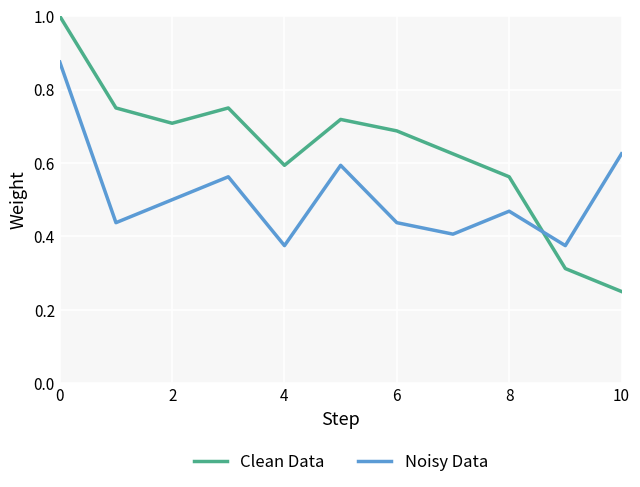

At how many categories does at least one series exceed 0?

11